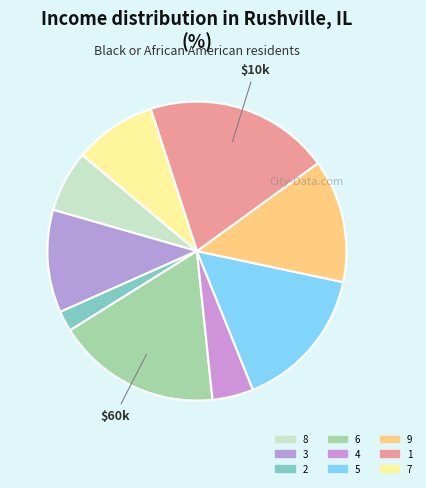

What percentage is the 7 slice, to the nearest percent?

9%